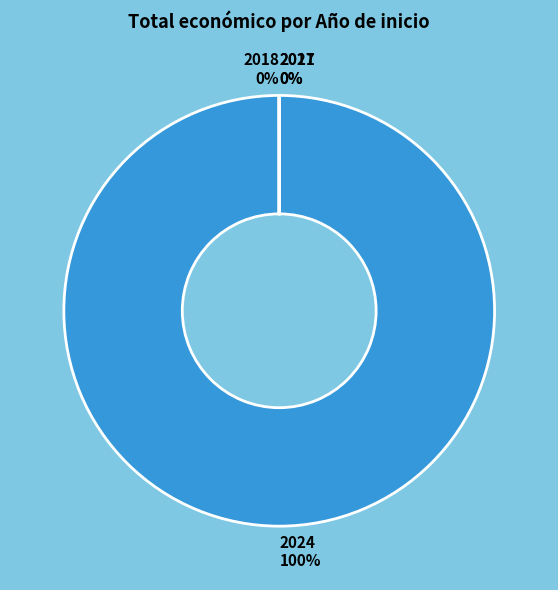

To the nearest percent, what is the average slice percentage?

25%